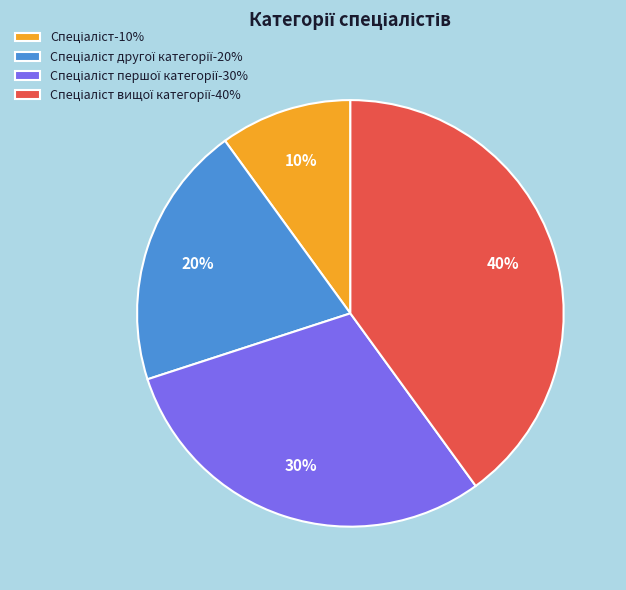

Is there a majority slice in this chart?

No